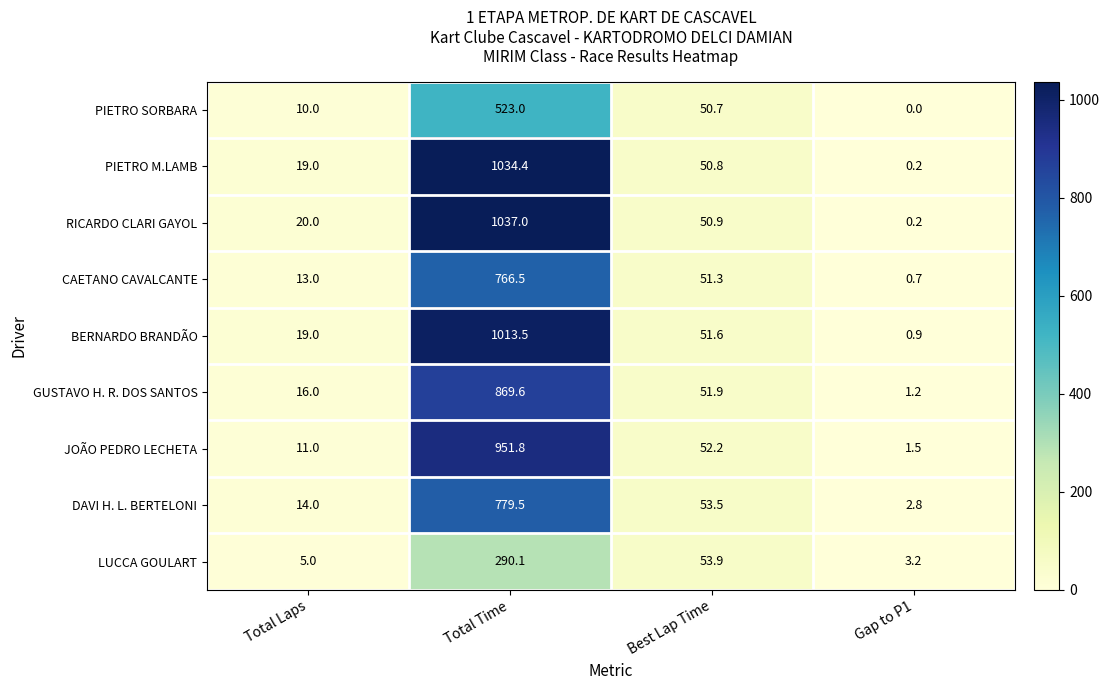

What is the greatest value displayed?

1037.0